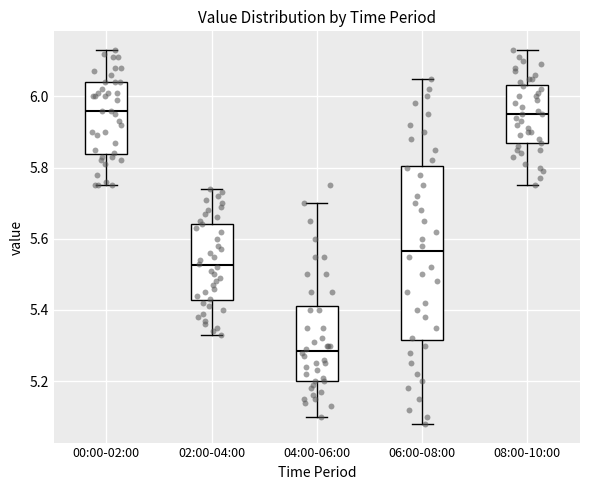

Reading left to right, read every box against the y-axis: the position of its median line, the range the box covers, and the ends of its whiskers. The values are not printed on the chart, so give them approximately, as read against the axis.

00:00-02:00: median 5.96, box 5.84 to 6.04, whiskers 5.76 to 6.14
02:00-04:00: median 5.52, box 5.42 to 5.64, whiskers 5.34 to 5.74
04:00-06:00: median 5.28, box 5.20 to 5.42, whiskers 5.10 to 5.70
06:00-08:00: median 5.56, box 5.32 to 5.80, whiskers 5.08 to 6.06
08:00-10:00: median 5.96, box 5.86 to 6.04, whiskers 5.76 to 6.14